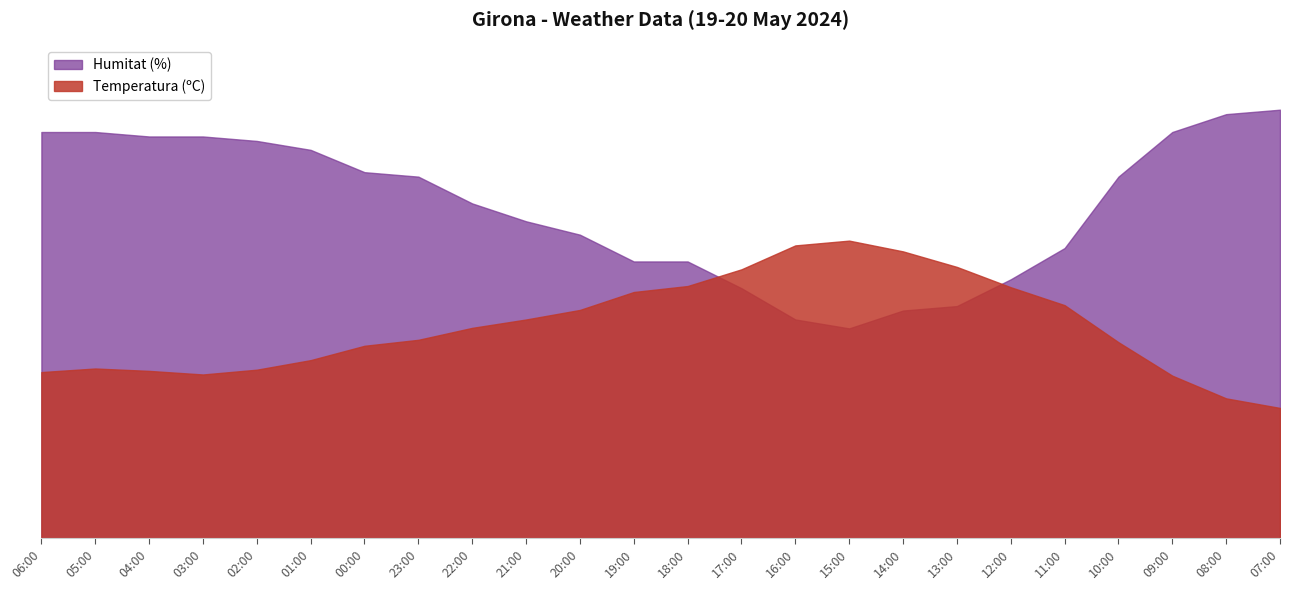

List the series in order of their overall mean, highest first.

Humitat (%), Temperatura (ºC)